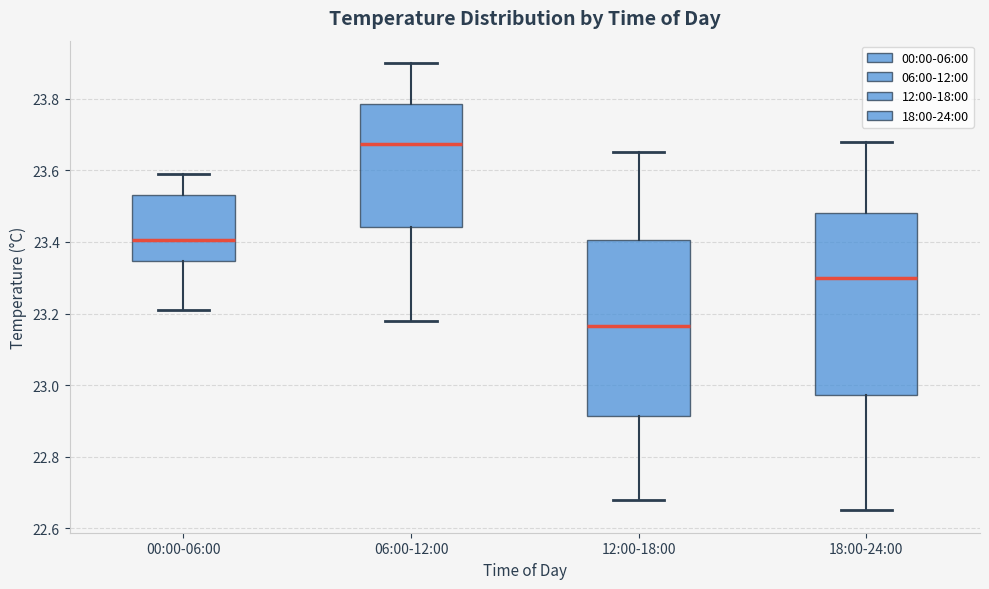

Reading left to right, transcribe this box plot: for each box, give where its median line is, the range the box spans, and where its two whiskers end, as read against the y-axis. The values are not printed on the chart, so give them approximately, as read against the axis.

00:00-06:00: median 23.40, box 23.34 to 23.54, whiskers 23.22 to 23.60
06:00-12:00: median 23.68, box 23.44 to 23.78, whiskers 23.18 to 23.90
12:00-18:00: median 23.16, box 22.92 to 23.40, whiskers 22.68 to 23.66
18:00-24:00: median 23.30, box 22.98 to 23.48, whiskers 22.66 to 23.68